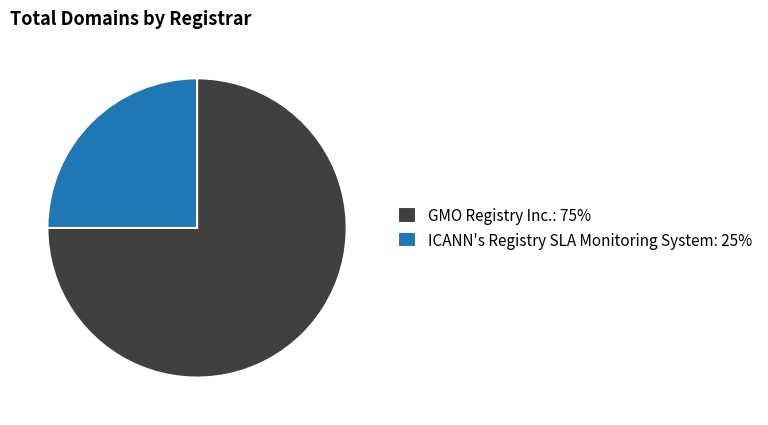

The ICANN's Registry SLA Monitoring System: 25% slice represents 13% of the pie. True or false?

False